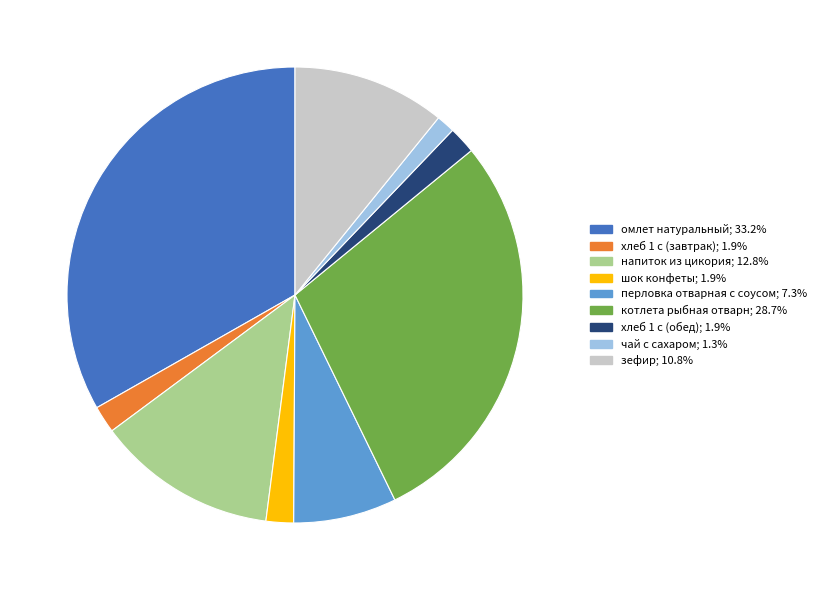

True or false: перловка отварная с соусом accounts for 15% of the total.

False